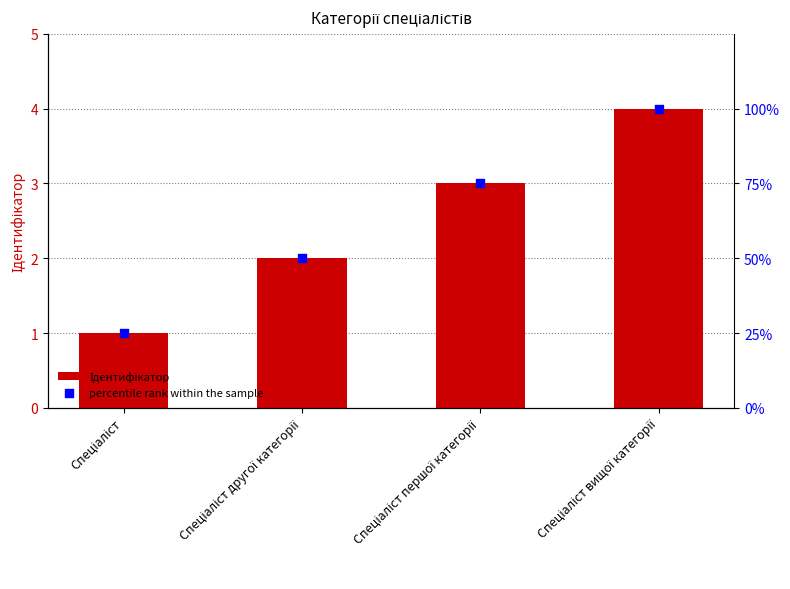

At how many categories does at least one series exceed 28?

3